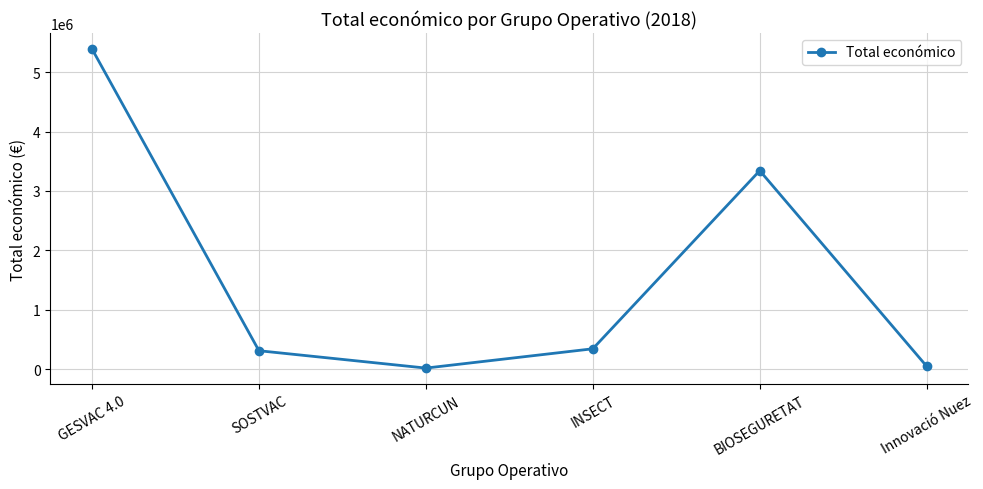

How many lines are shown in the chart?

1